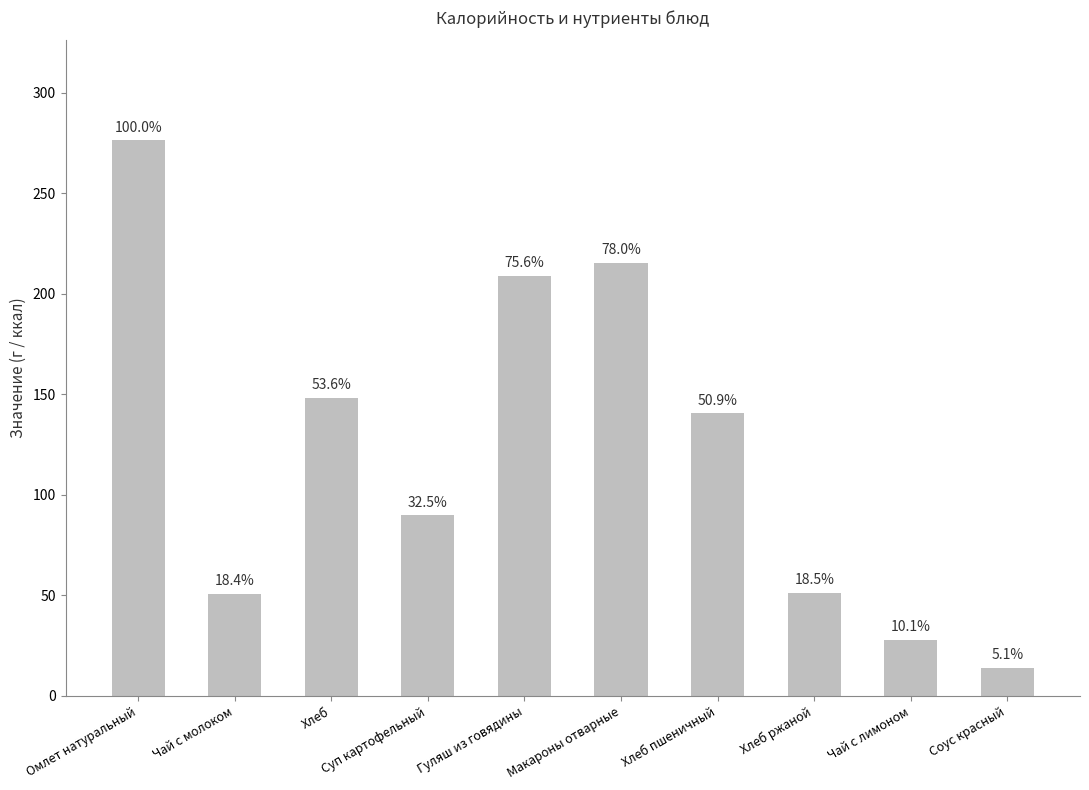

At which label is the value closest to 145?

Хлеб